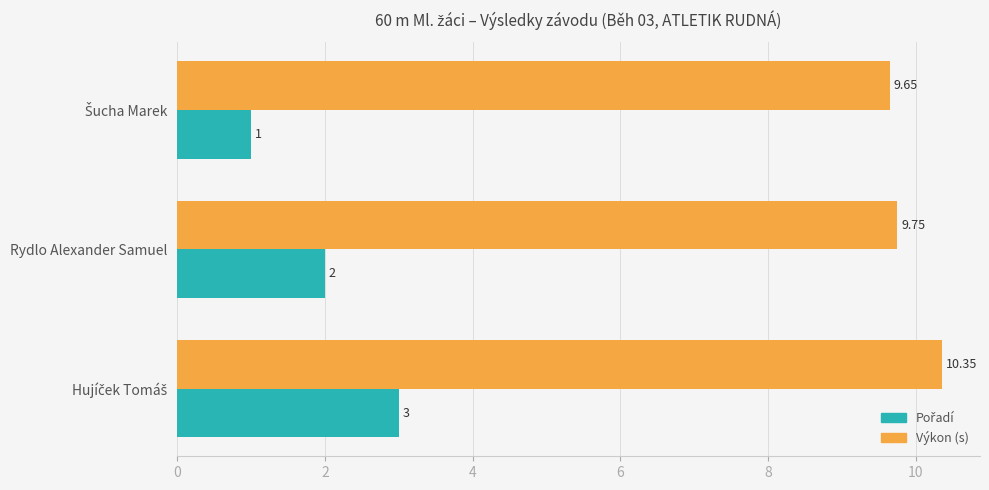

Count the number of categories in the chart.

3